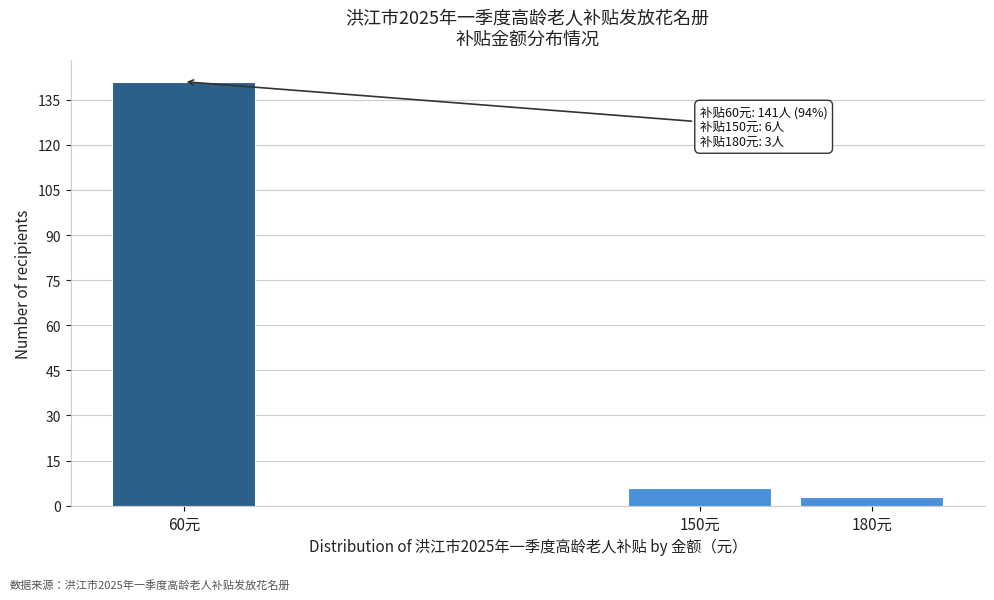

Reading left to right, transcribe all the data shown in this chart.

141	6	3